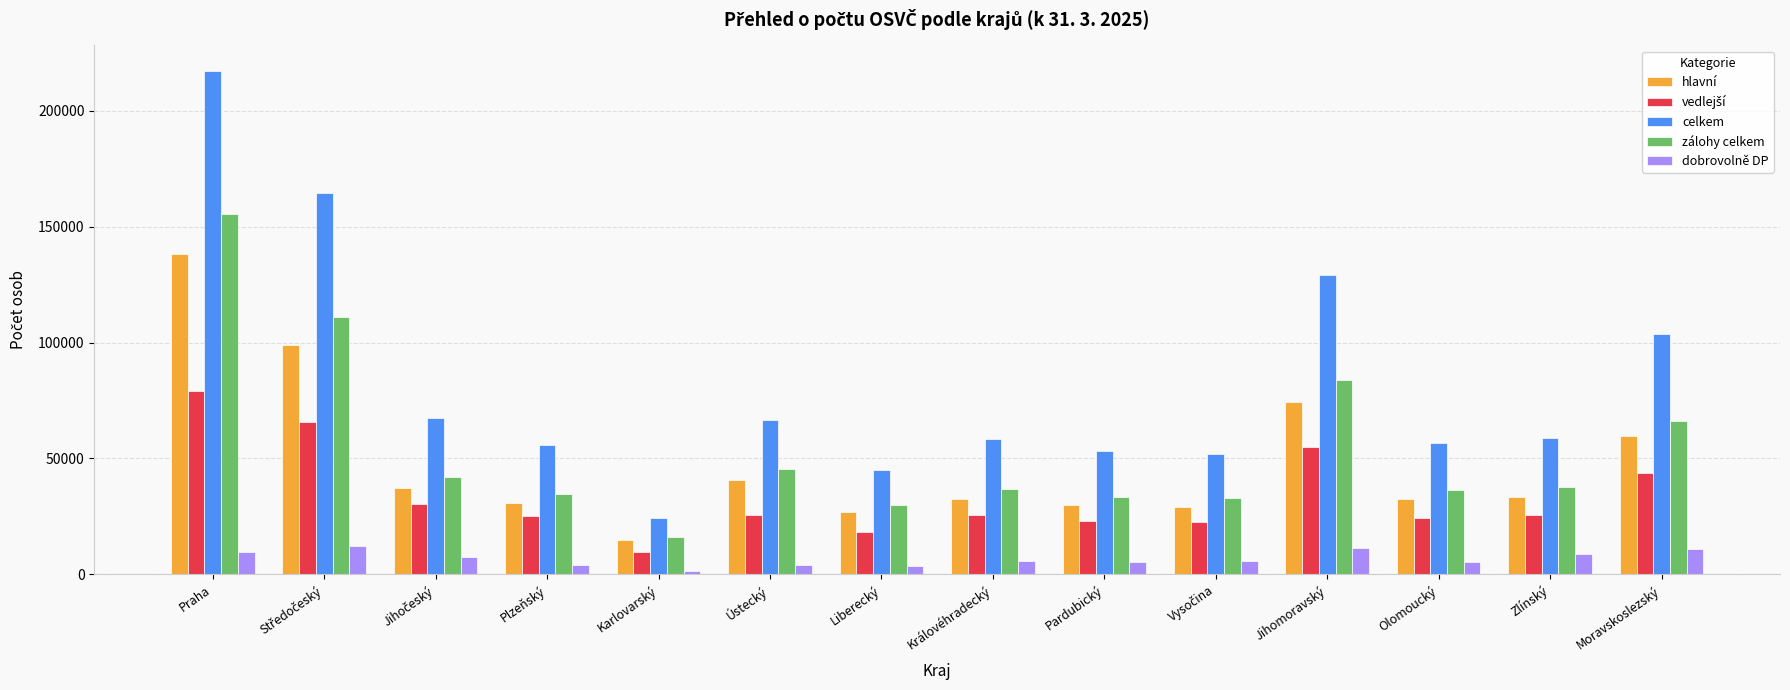

What is the sum of all dobrovolně DP values?

95185